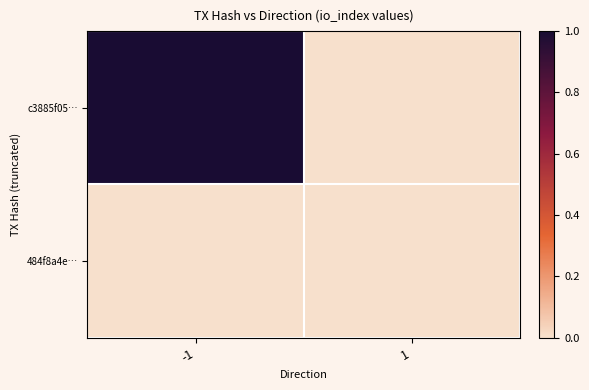

Reading right to left, list all the values displayed in this chart.

c3885f05…: 1=0	-1=1
484f8a4e…: 1=0	-1=0